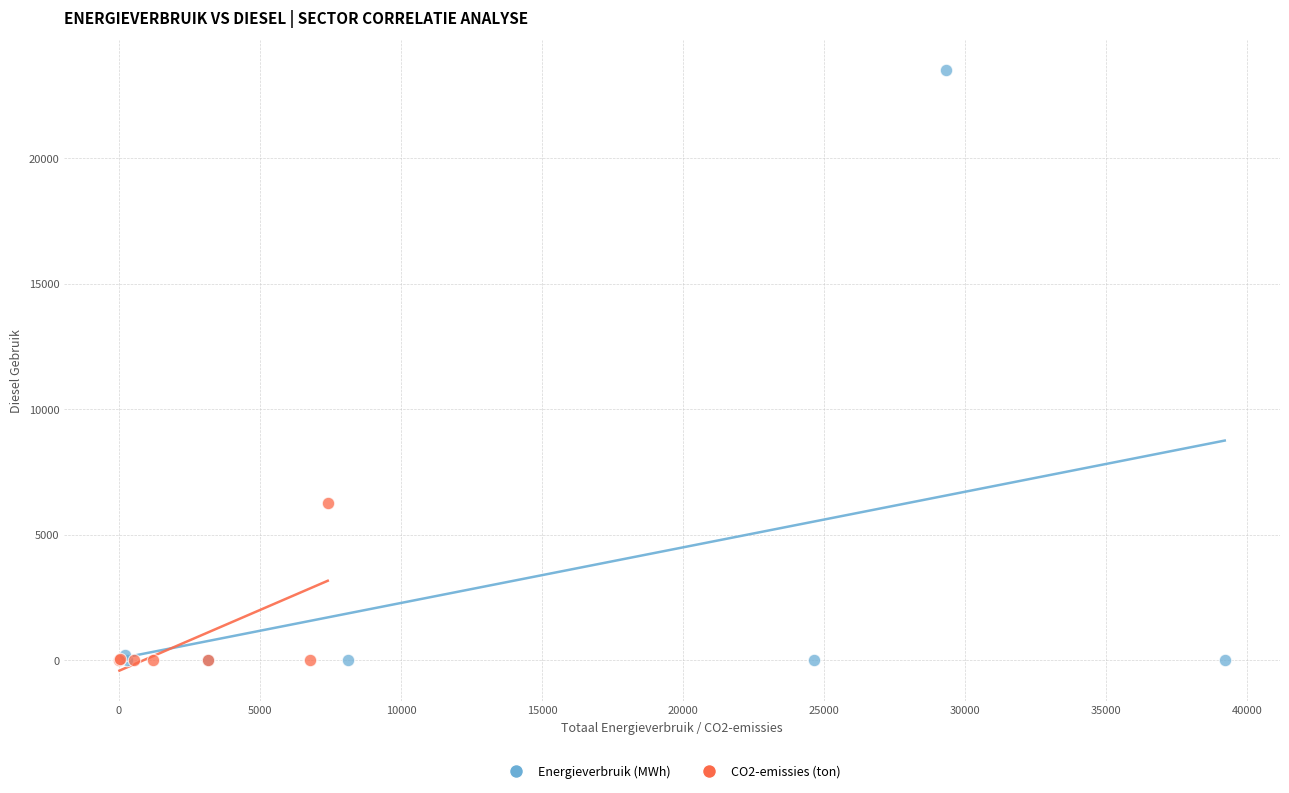

Which series contains the highest Y value?

Energieverbruik (MWh)